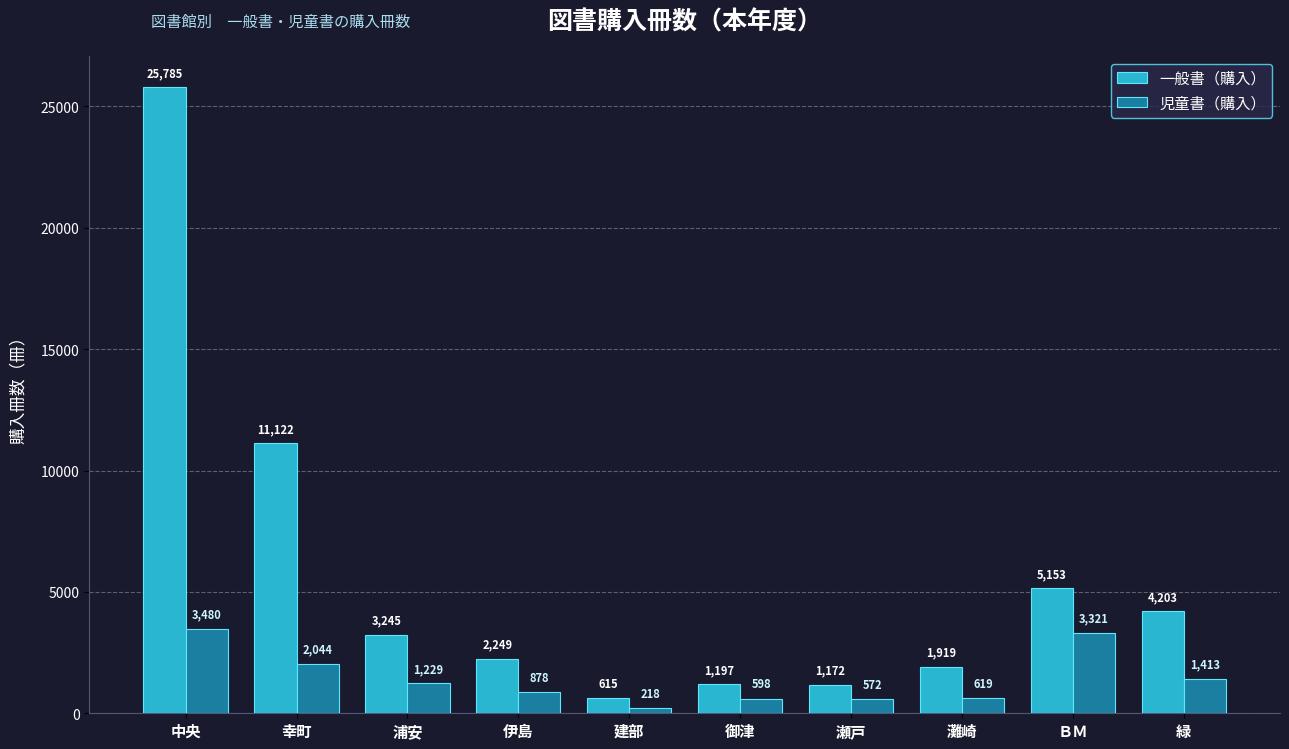

How many bars are there in total?

20